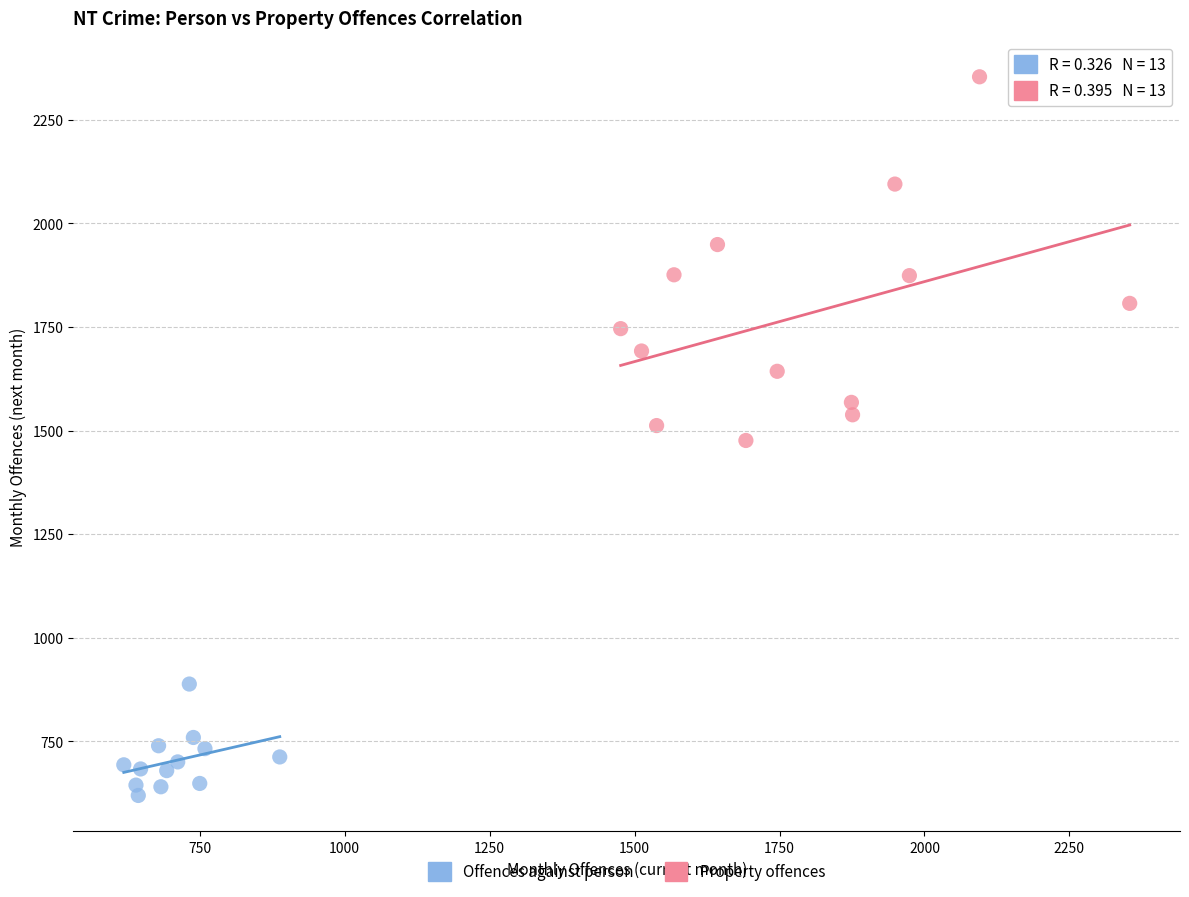

Which series has the widest spread of Y values?

Property offences